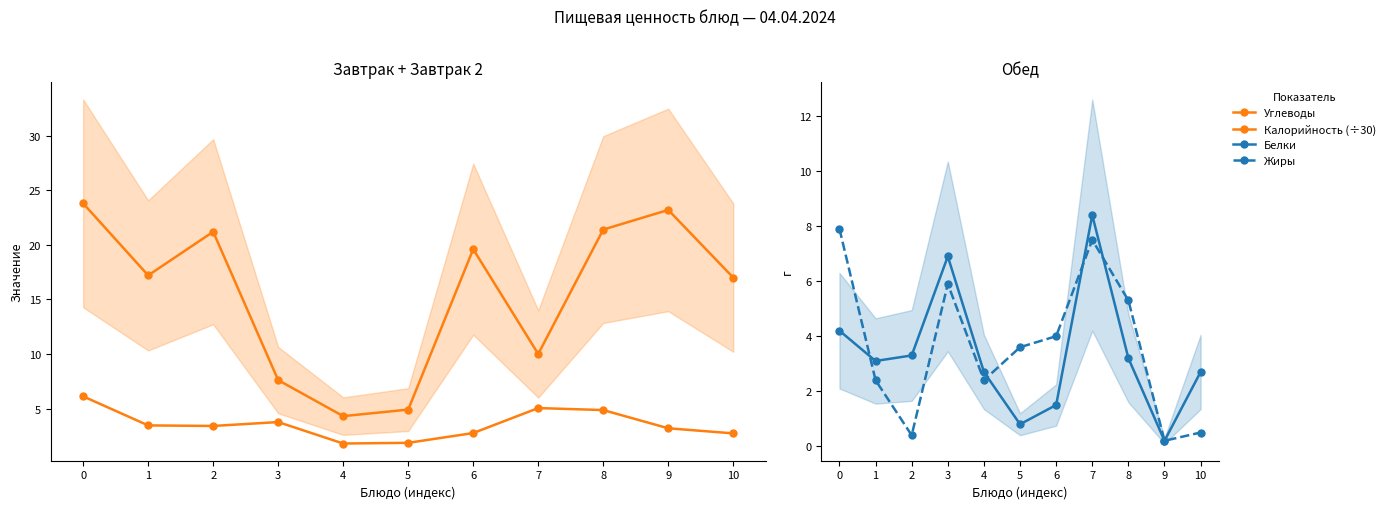

How many interior local valleys does the Углеводы series have?

3